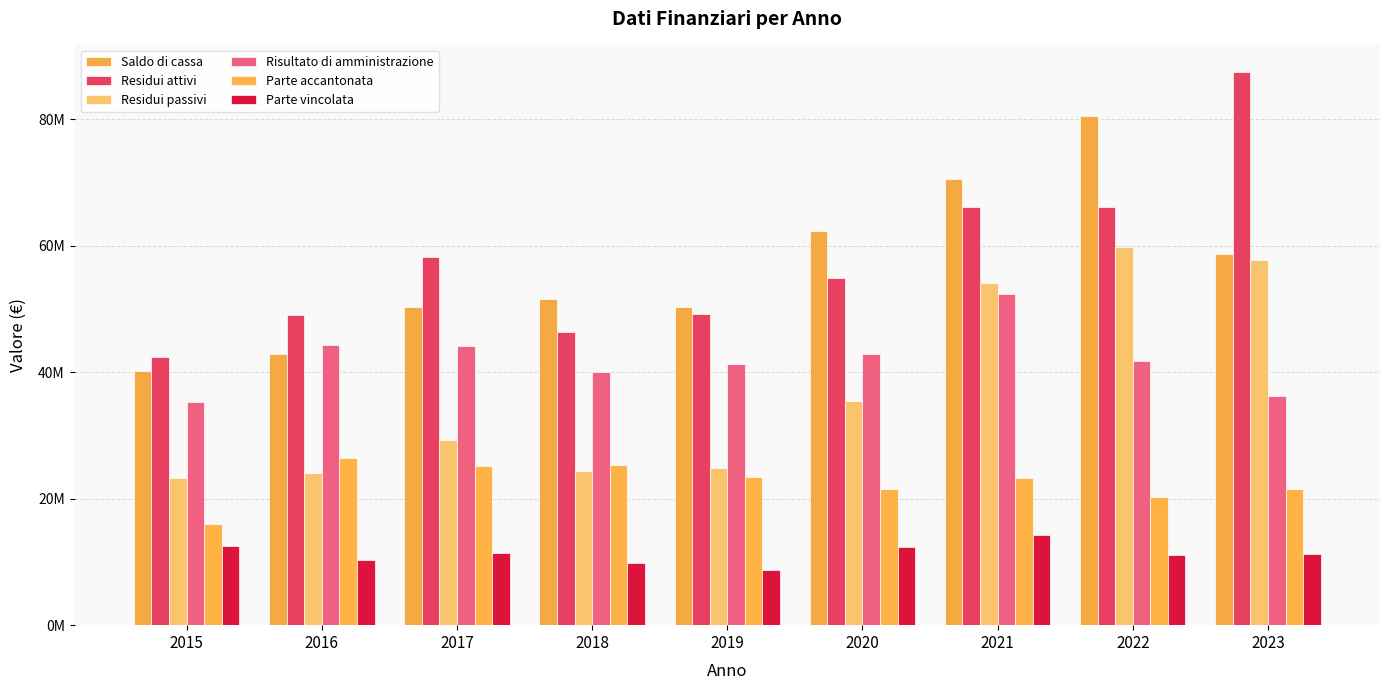

Reading right to left, extract all data points from this chart.

Saldo di cassa: 58673671.4	80478098.9	70548795.9	62387202.5	50372356.1	51513339.4	50336973.5	42892191.4	40197354.9
Residui attivi: 87449631.3	66124964.2	66054621.5	54933727.1	49231992.8	46282233.4	58174539.6	48964645.9	42360043.6
Residui passivi: 57701843.7	59828095.1	54063081.2	35519938.2	24822790.0	24352273.4	29259013.6	24072160.1	23300695.4
Risultato di amministrazione: 36295791.2	41783097.6	52320957.5	42940806.1	41217802.9	40043161.0	44086290.0	44284671.4	35234832.1
Parte accantonata: 21604754.9	20240266.9	23300066.9	21570653.1	23362384.2	25365616.1	25214418.8	26413148.8	16050434.8
Parte vincolata: 11179047.1	11051189.8	14279203.0	12425945.6	8801750.4	9889238.6	11477815.4	10357422.2	12480135.2